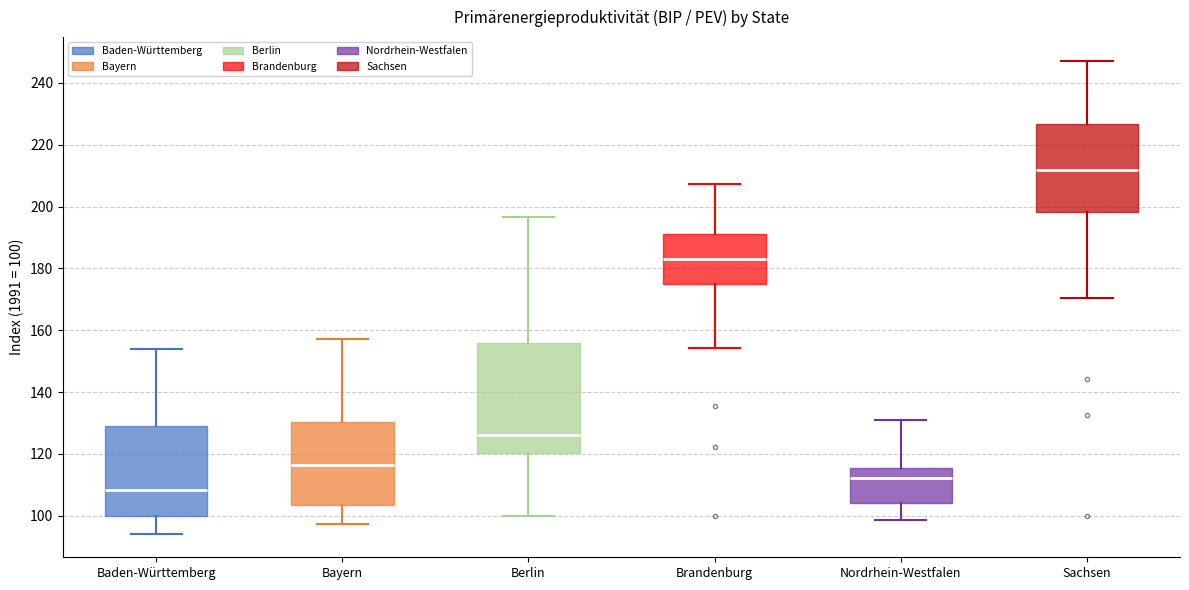

Where is the lower edge of the box for Berlin on the y-axis? The values are not printed on the chart, so give them approximately, as read against the axis.

120